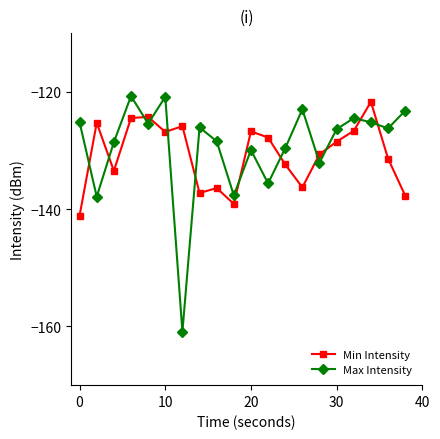

Which series has the widest spread of values?

Max Intensity